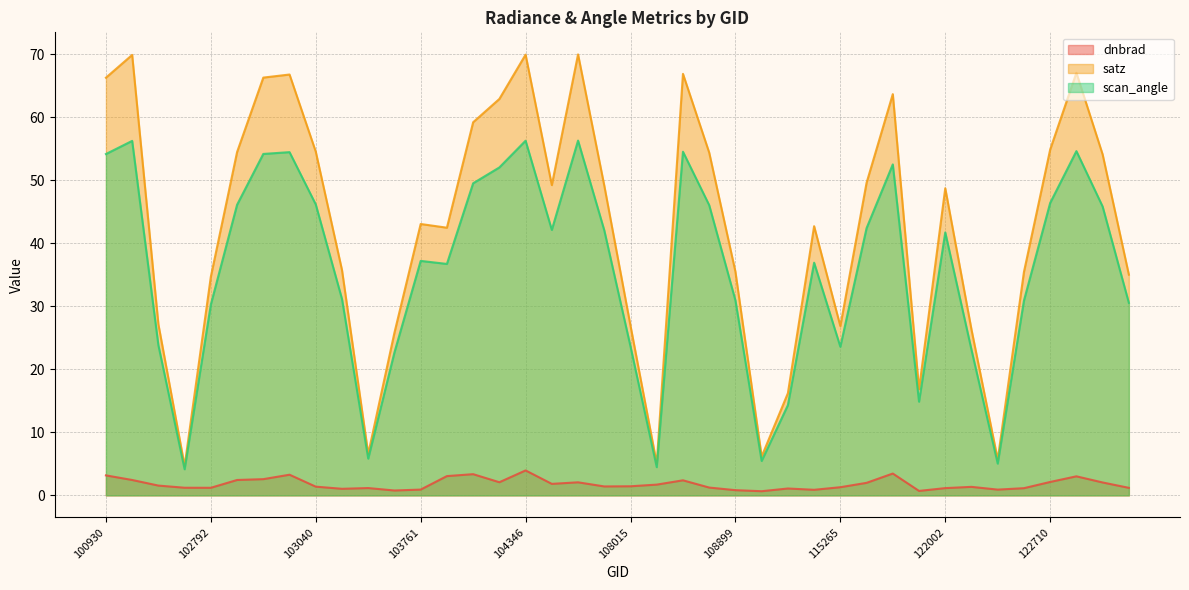

Does the chart display data point markers on the line(s)?

No